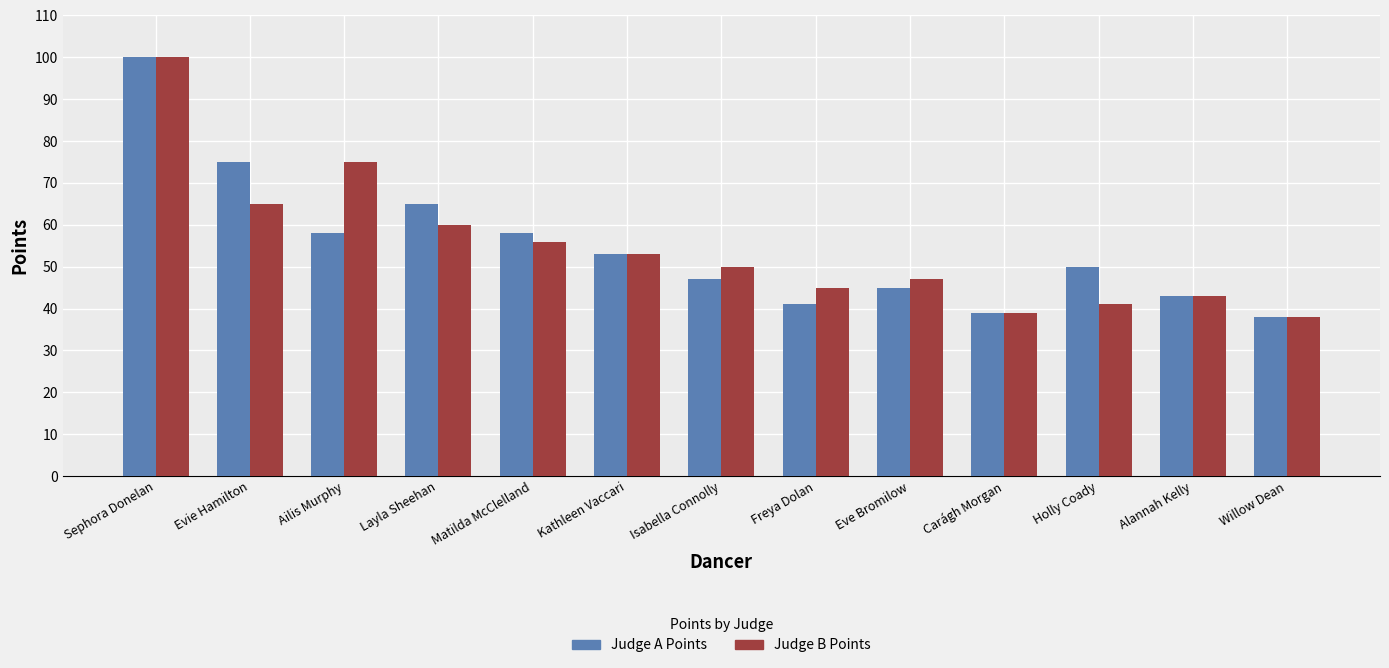

At which category is the sum across all series the highest?

Sephora Donelan